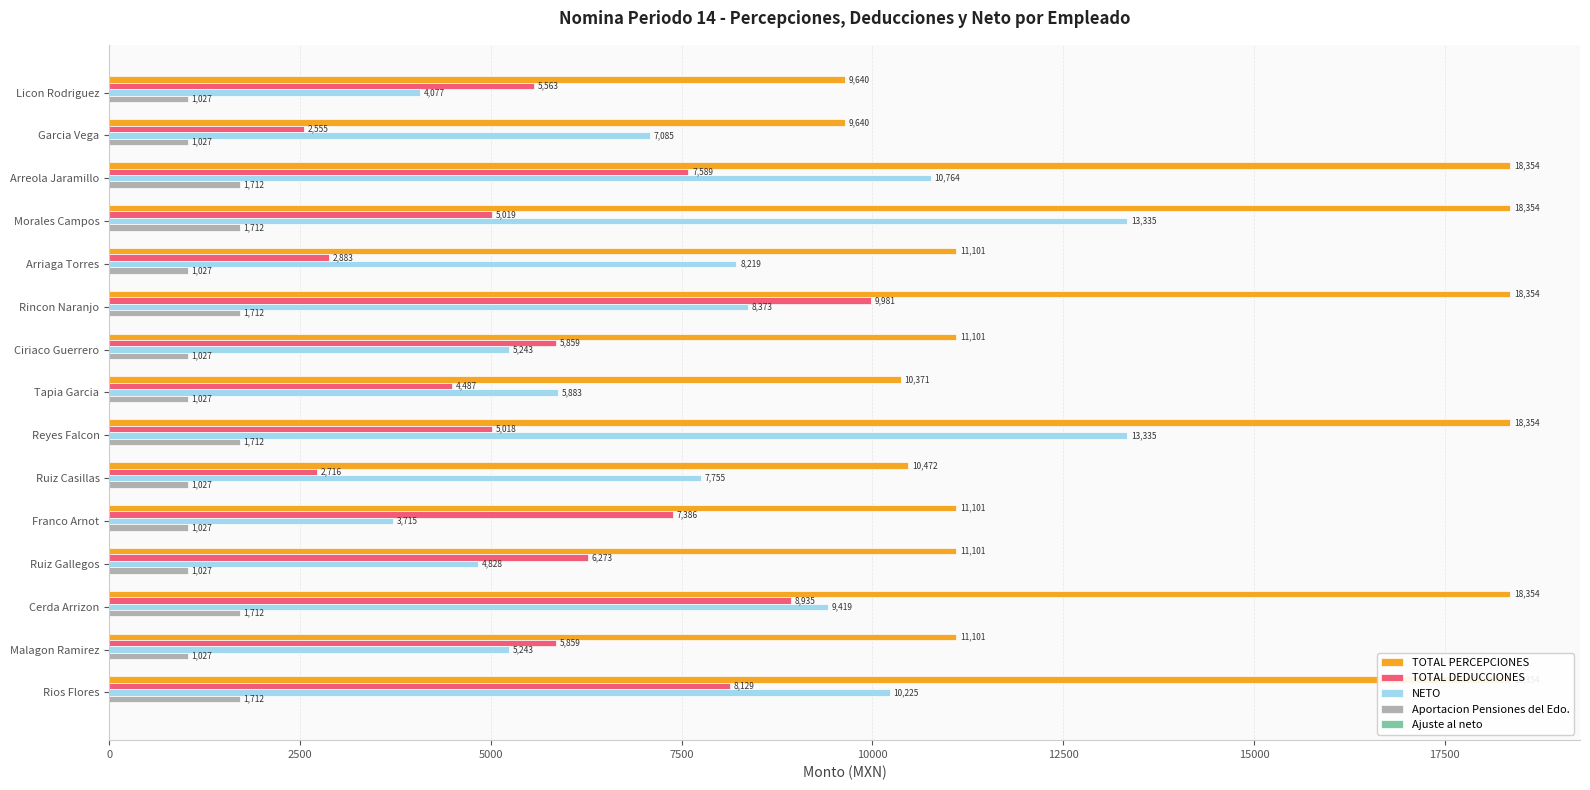

What is the difference between the NETO values at Rios Flores and Franco Arnot?

6510.0